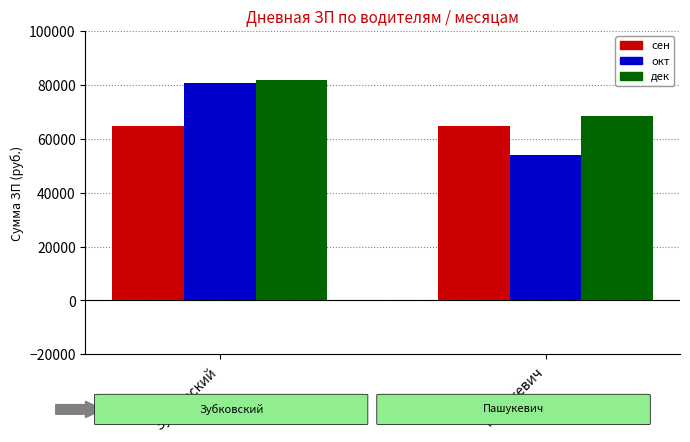

What is the label of the 1st bar from the right?

Пашукевич